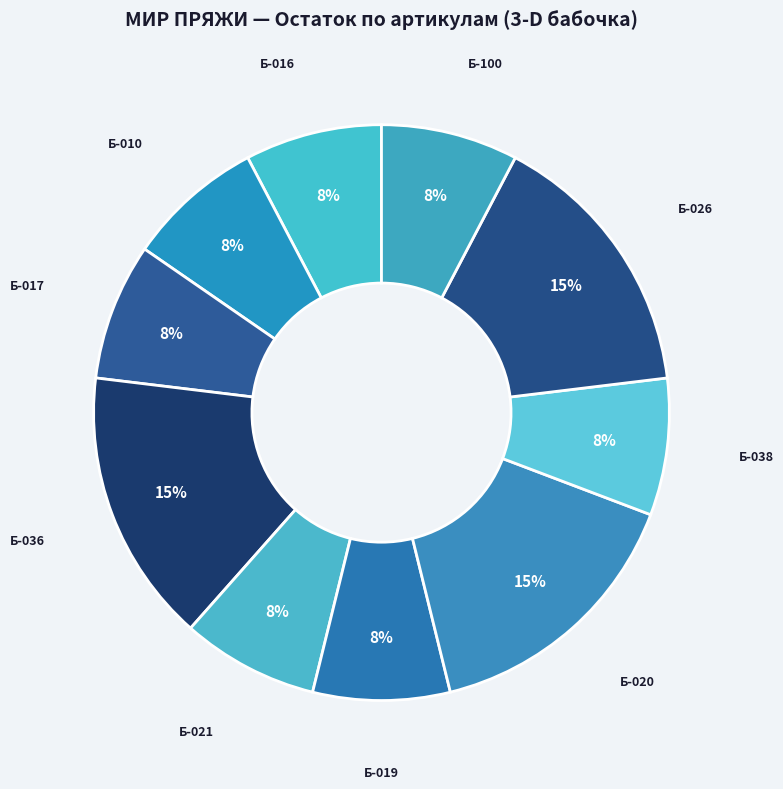

Do Б-017 and Б-100 together represent more than half of the pie?

No